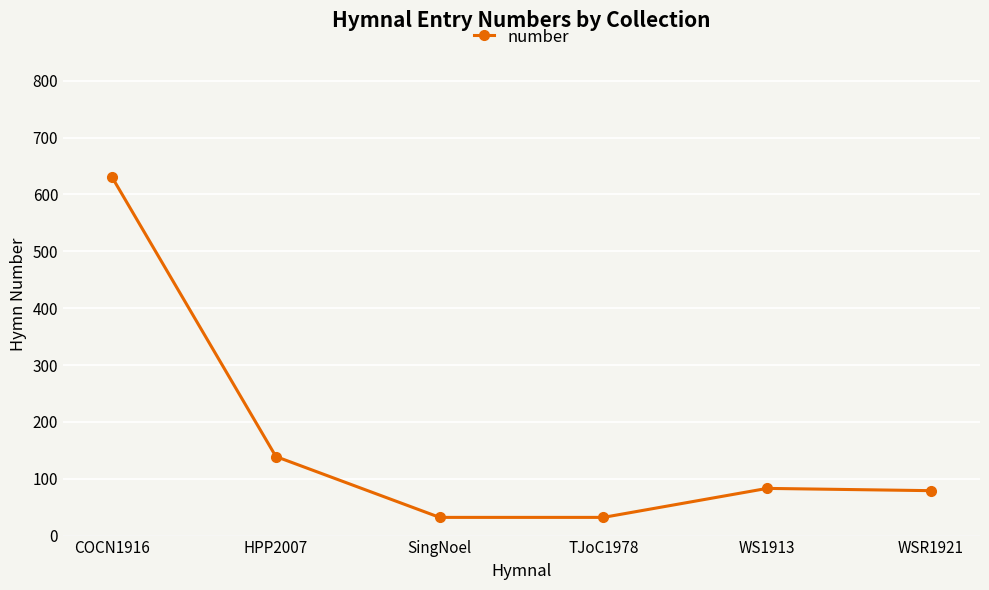

What is the maximum value shown in the chart?

630